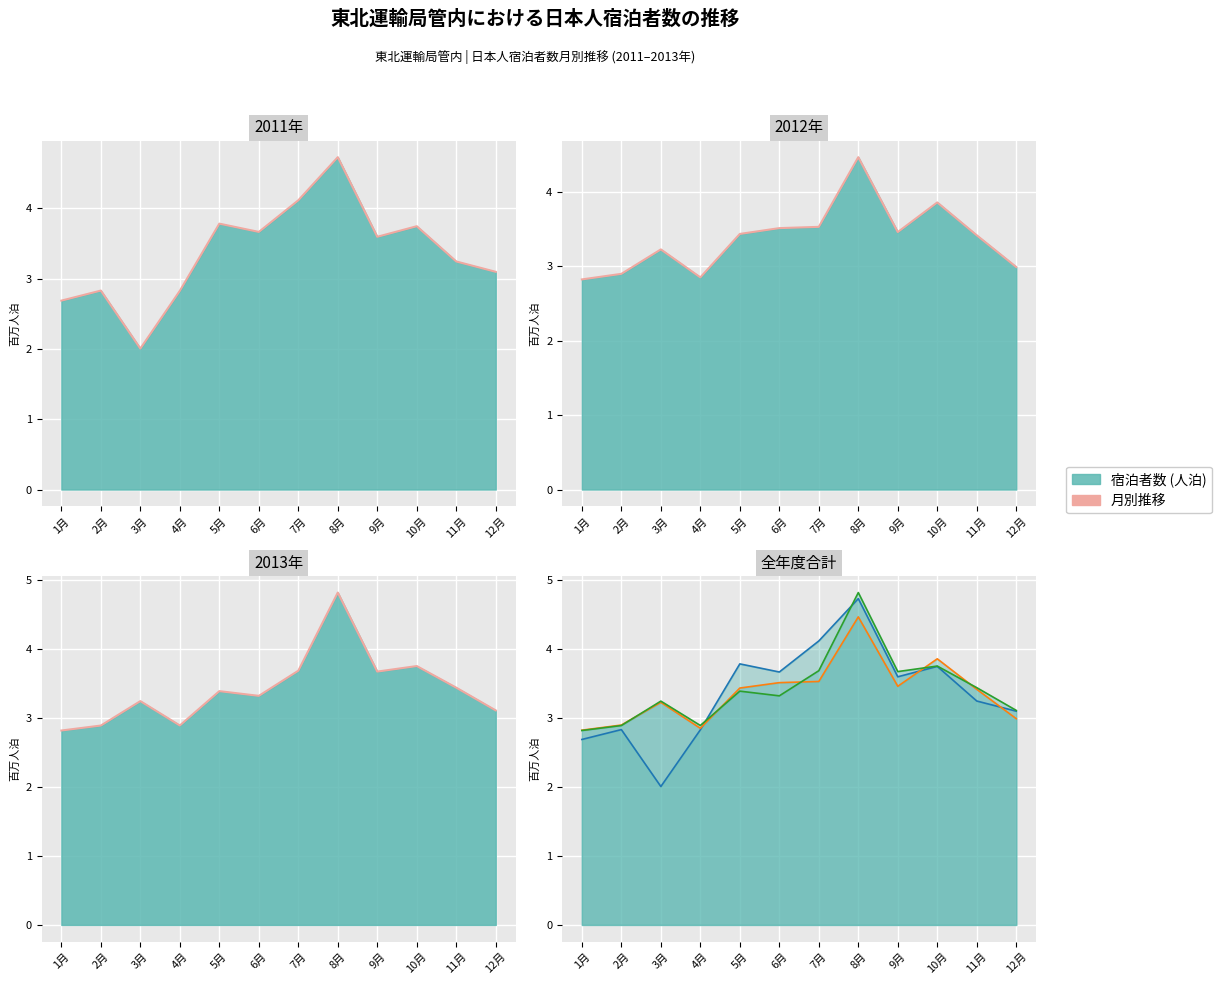

Reading left to right, what are all the values shown in this chart?

月別推移: 1月=2.8	2月=2.9	3月=3.2	4月=2.9	5月=3.4	6月=3.3	7月=3.7	8月=4.8	9月=3.7	10月=3.8	11月=3.4	12月=3.1
2011年推移: 1月=2.7	2月=2.8	3月=2.0	4月=2.8	5月=3.8	6月=3.7	7月=4.1	8月=4.7	9月=3.6	10月=3.7	11月=3.2	12月=3.1
2012年推移: 1月=2.8	2月=2.9	3月=3.2	4月=2.8	5月=3.4	6月=3.5	7月=3.5	8月=4.5	9月=3.5	10月=3.9	11月=3.4	12月=3.0
2013年推移: 1月=2.8	2月=2.9	3月=3.2	4月=2.9	5月=3.4	6月=3.3	7月=3.7	8月=4.8	9月=3.7	10月=3.8	11月=3.4	12月=3.1